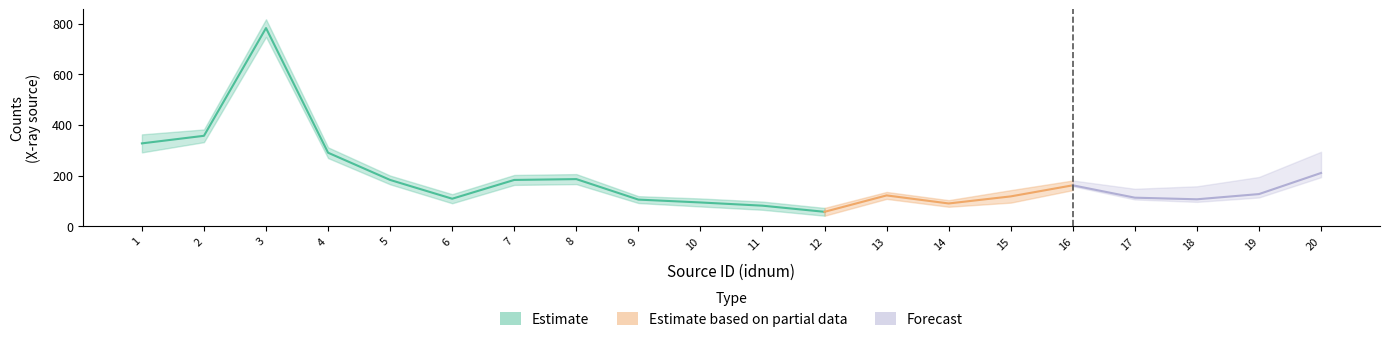

Reading right to left, transcribe all the data shown in this chart.

cnts: 20=210.2	19=126.9	18=106.3	17=112.7	16=161.6	15=117.8	14=89.8	13=121.6	12=56.9	11=81.1	10=93.8	9=105.1	8=186.0	7=182.7	6=108.6	5=182.7	4=290.2	3=782.4	2=357.0	1=327.1
cnts_err: 20=20.9	19=16.8	18=15.9	17=24.6	16=19.0	15=24.7	14=13.0	13=13.7	12=15.4	11=16.2	10=15.8	9=13.6	8=19.8	7=19.7	6=17.9	5=17.3	4=21.2	3=34.8	2=25.1	1=35.6
rate: 20=0.0	19=0.0	18=0.0	17=0.0	16=0.0	15=0.0	14=0.0	13=0.0	12=0.0	11=0.0	10=0.0	9=0.0	8=0.0	7=0.0	6=0.0	5=0.0	4=0.0	3=0.0	2=0.0	1=0.0